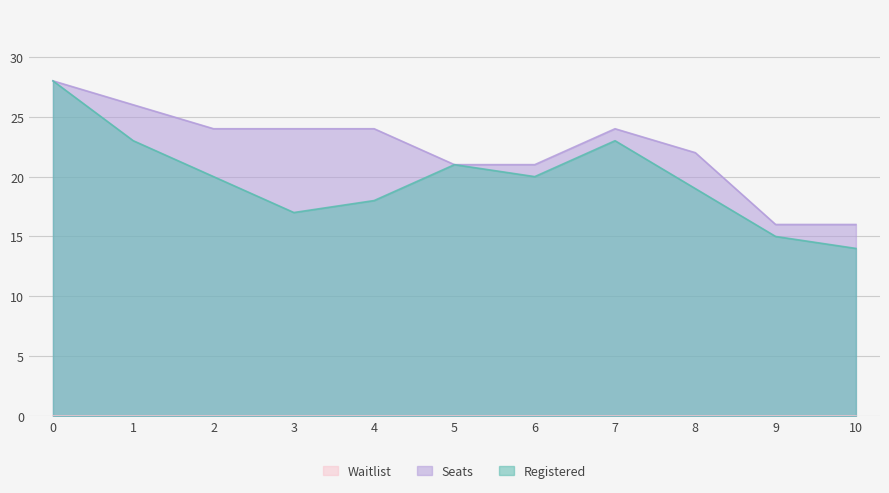

The Registered series shows 40 at 7. True or false?

False